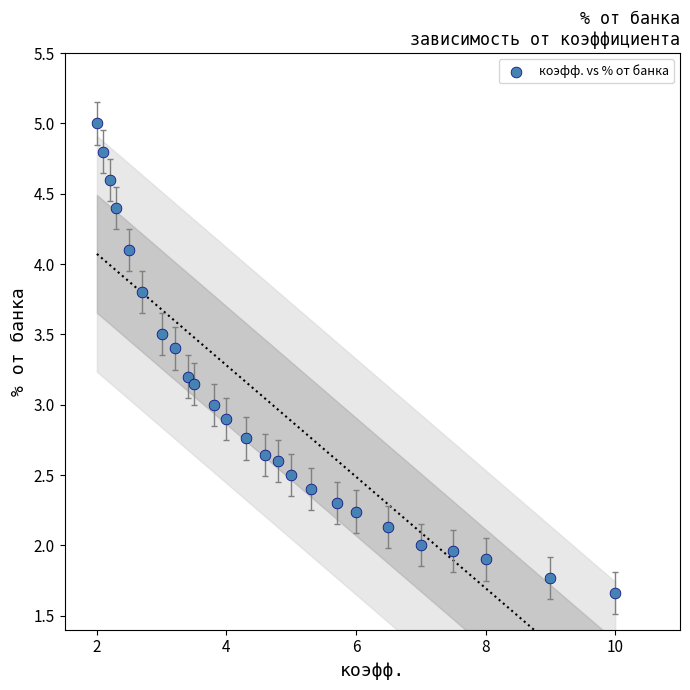

What is the range of Y values (max minus min)?

3.3